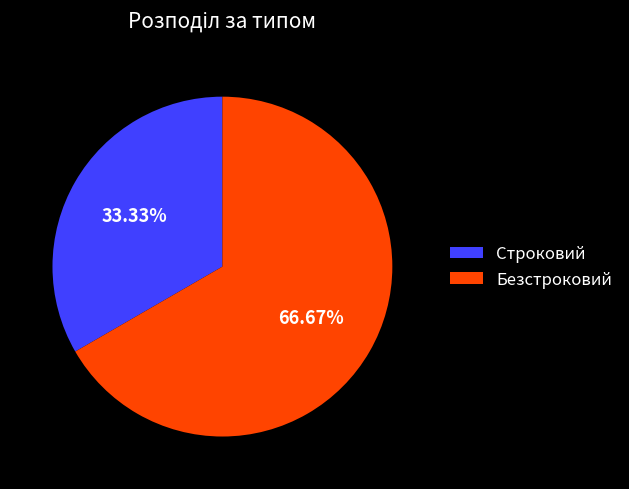

Rank the categories by value from highest to lowest.

Безстроковий, Строковий